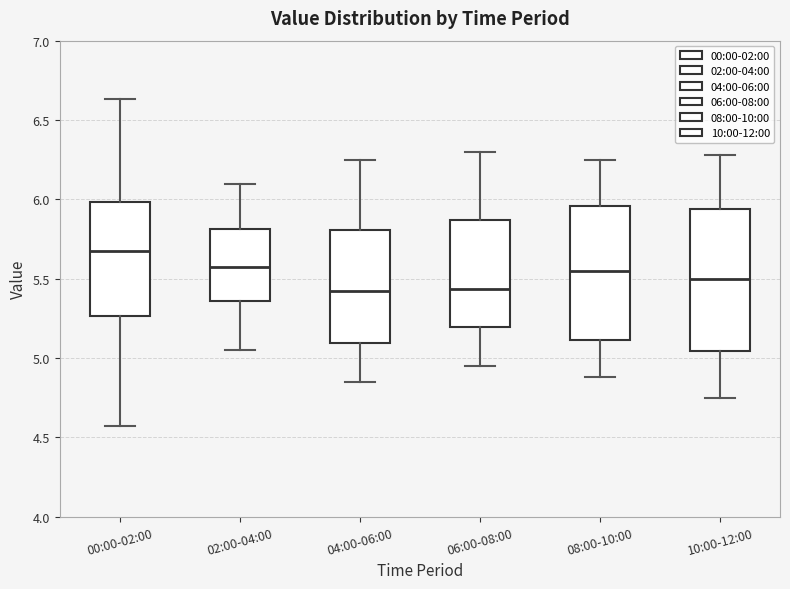

Comparing the boxes themselves (not the whiskers), which one is the tallest?

10:00-12:00